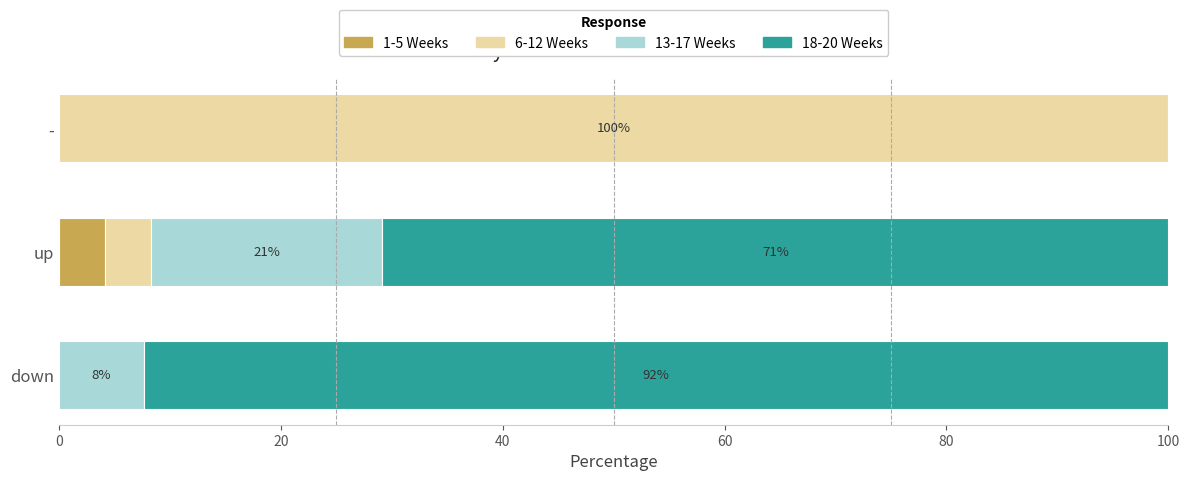

What is the total value across all series at -?

100.0